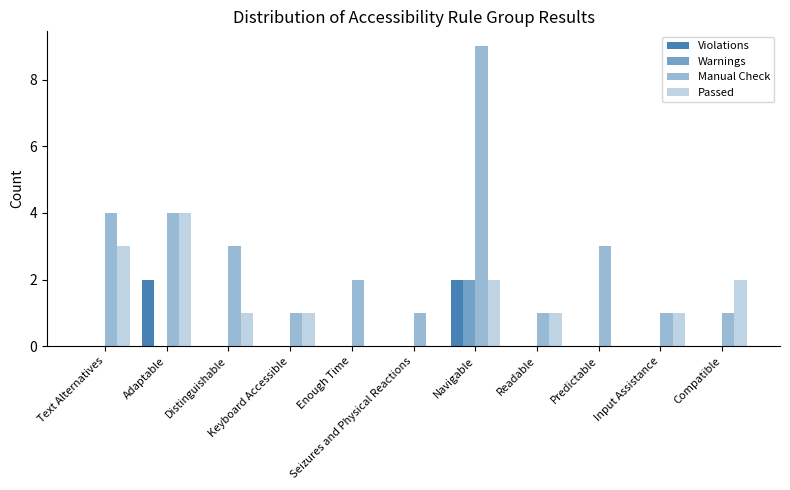

Does the chart contain stacked bars?

No